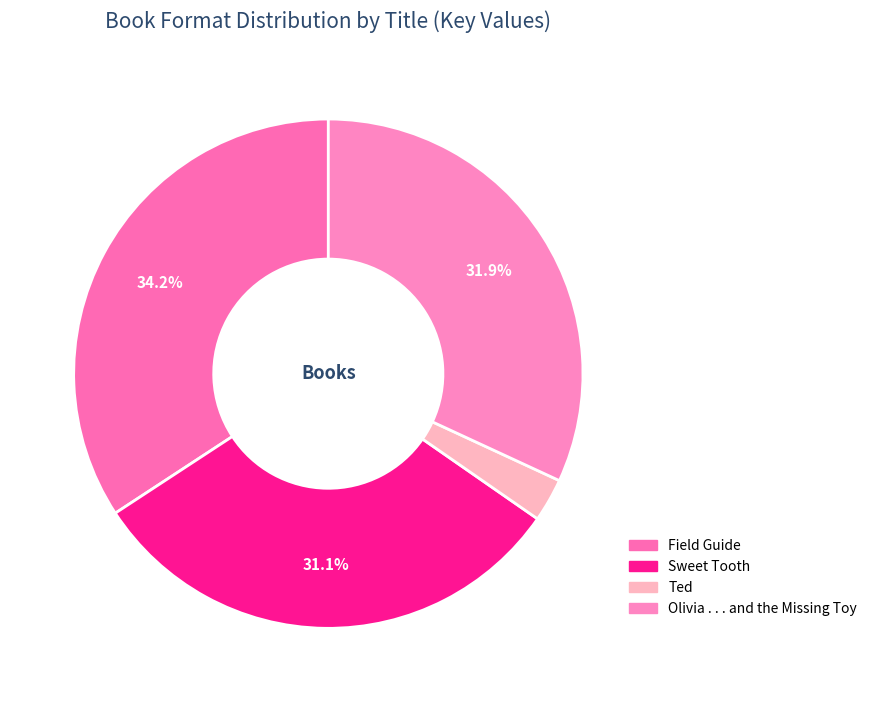

Is it true that Sweet Tooth is 36% of the pie?

False